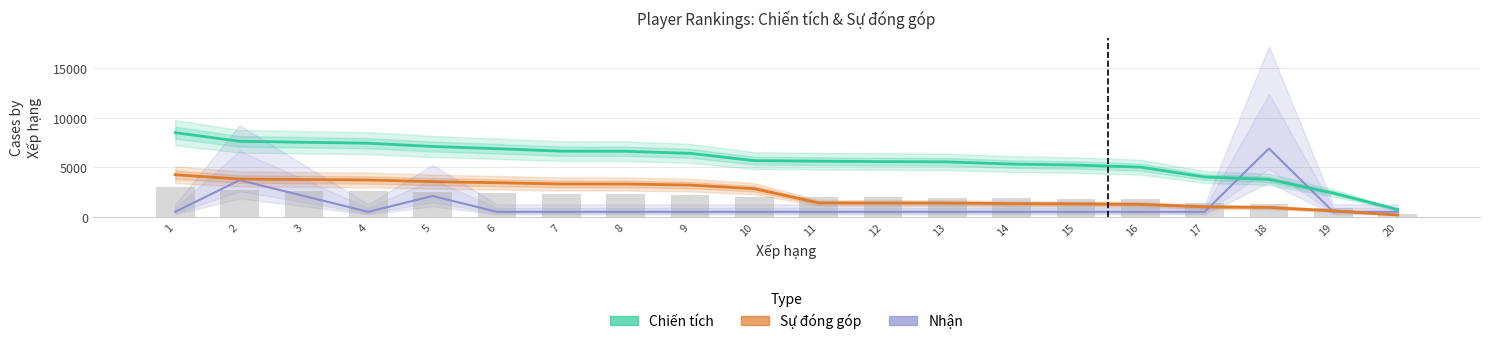

What is the value of the Chiến tích bar at the 12th from the left?

5576